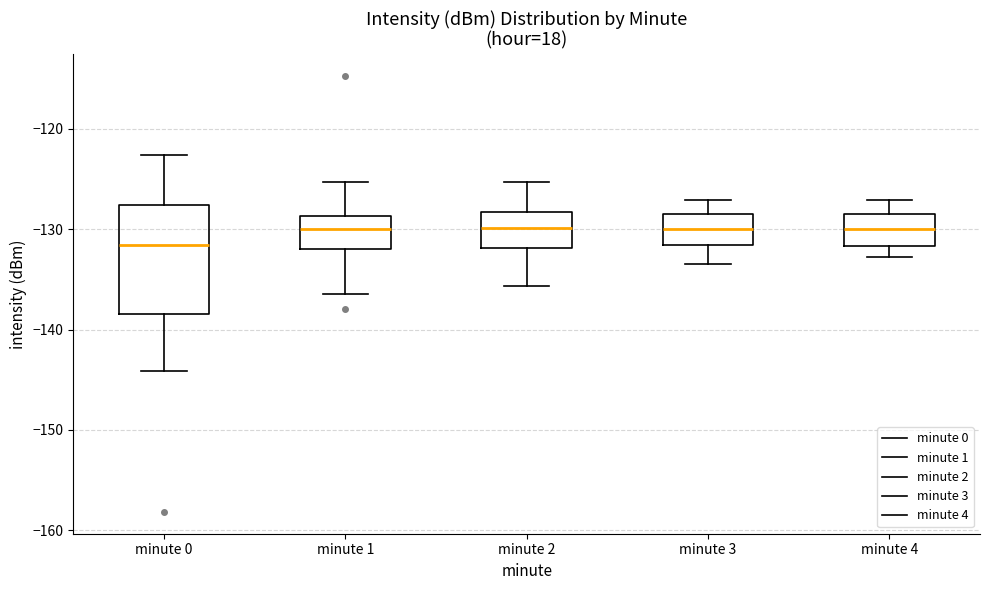

Reading left to right, transcribe this box plot: for each box, give where its median line is, the range the box spans, and where its two whiskers end, as read against the y-axis. The values are not printed on the chart, so give them approximately, as read against the axis.

minute 0: median -132, box -138 to -128, whiskers -144 to -123
minute 1: median -130, box -132 to -129, whiskers -136 to -125
minute 2: median -130, box -132 to -128, whiskers -136 to -125
minute 3: median -130, box -132 to -128, whiskers -133 to -127
minute 4: median -130, box -132 to -129, whiskers -133 to -127